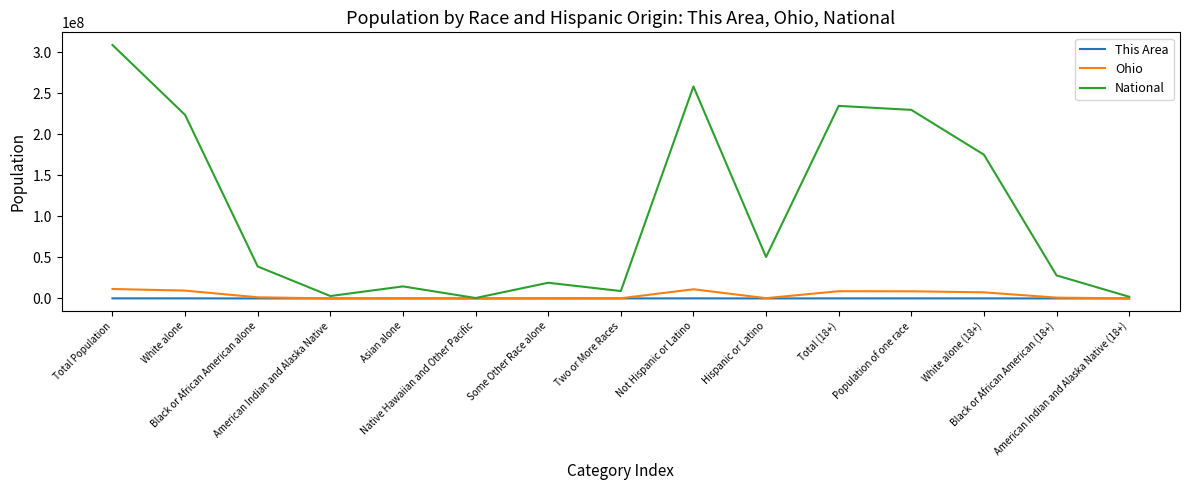

Which series has the largest range (max minus min)?

National